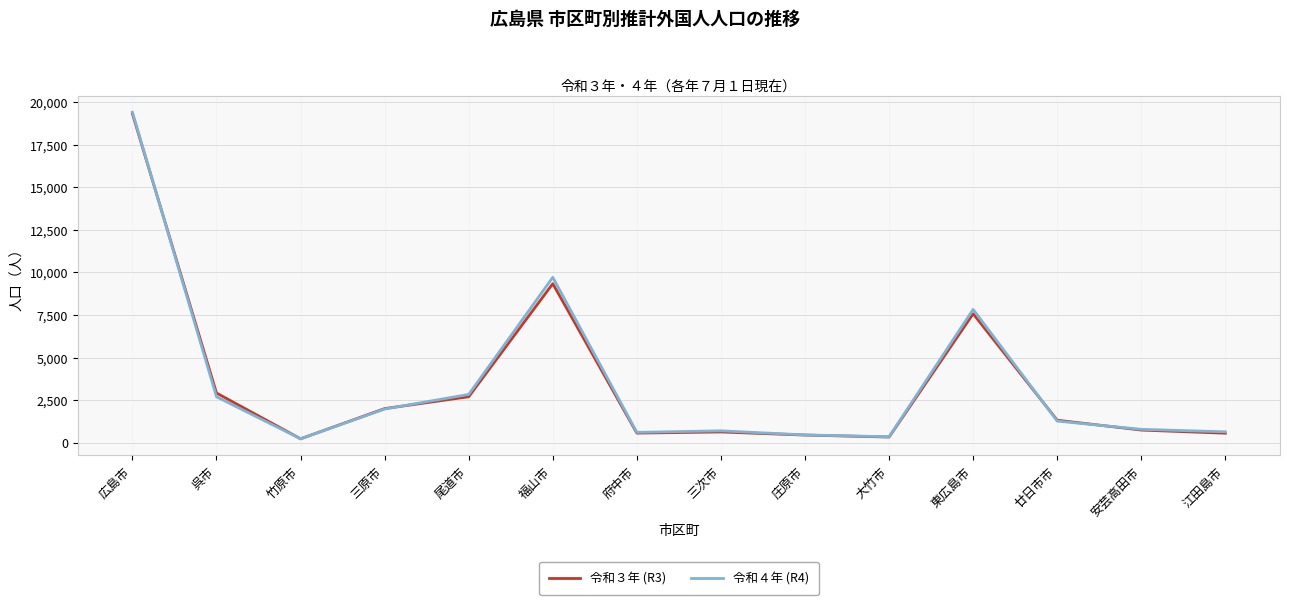

In 令和３年 (R3), how many points are higher than both neighbors (excluding endpoints)?

3